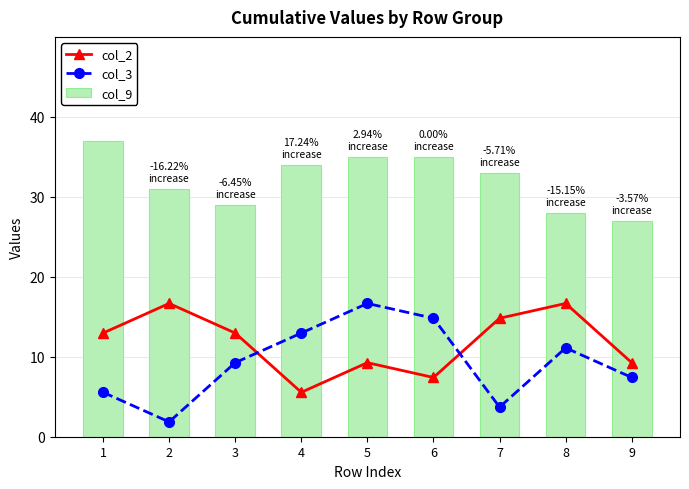

Is it true that col_2 equals 16.7 at 2?

True